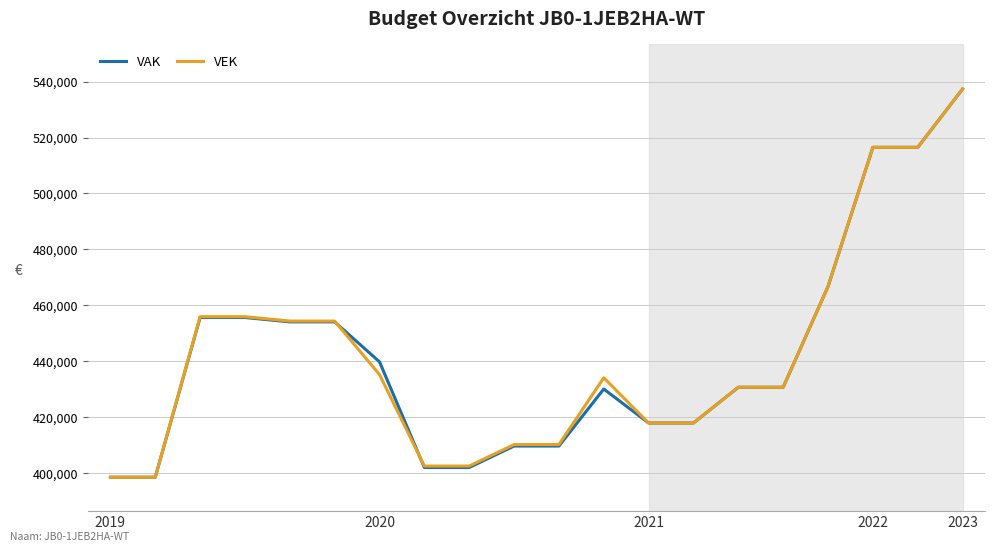

What is the smallest value displayed?

398536